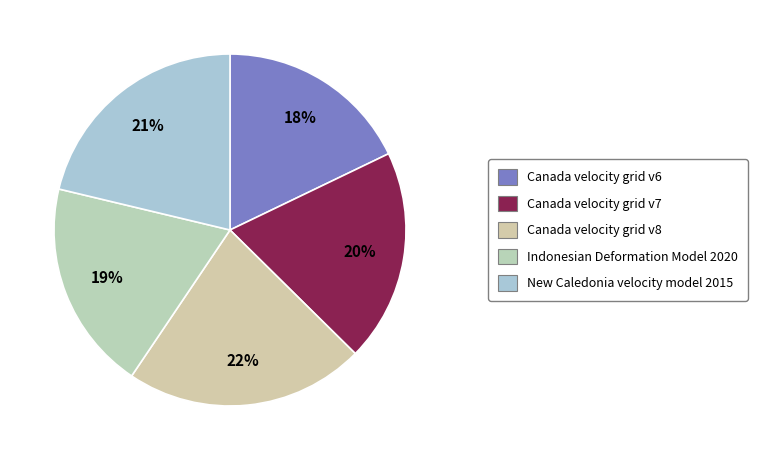

How many segments does this pie chart have?

5